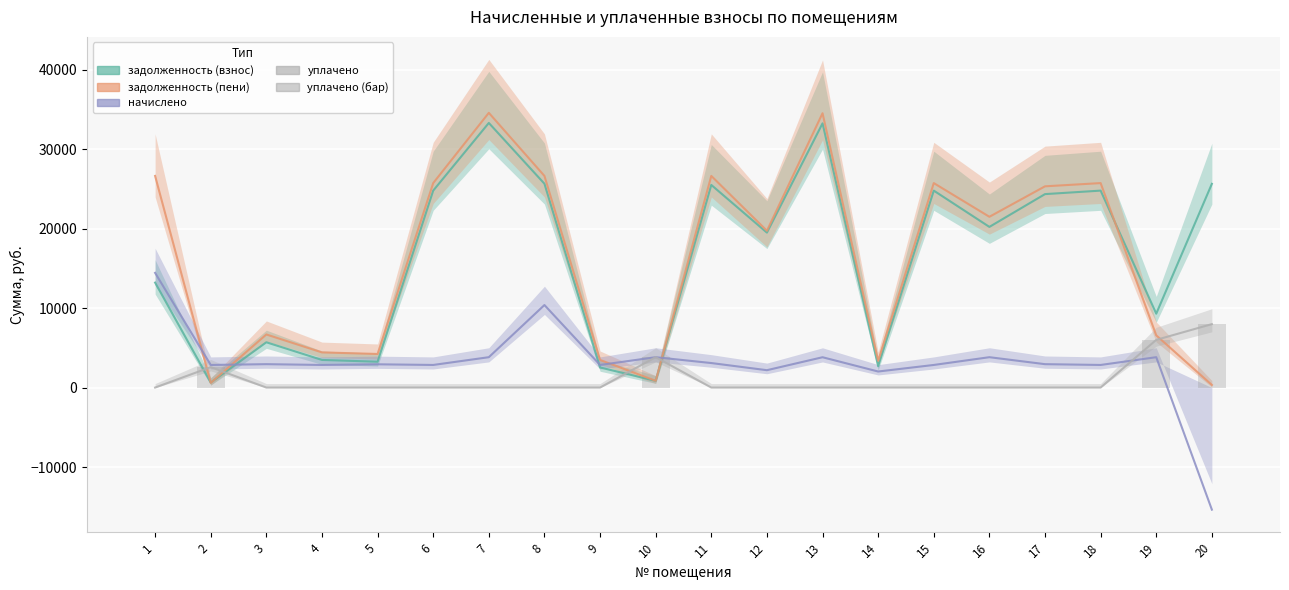

What is the minimum value for задолженность (пени)?

326.9